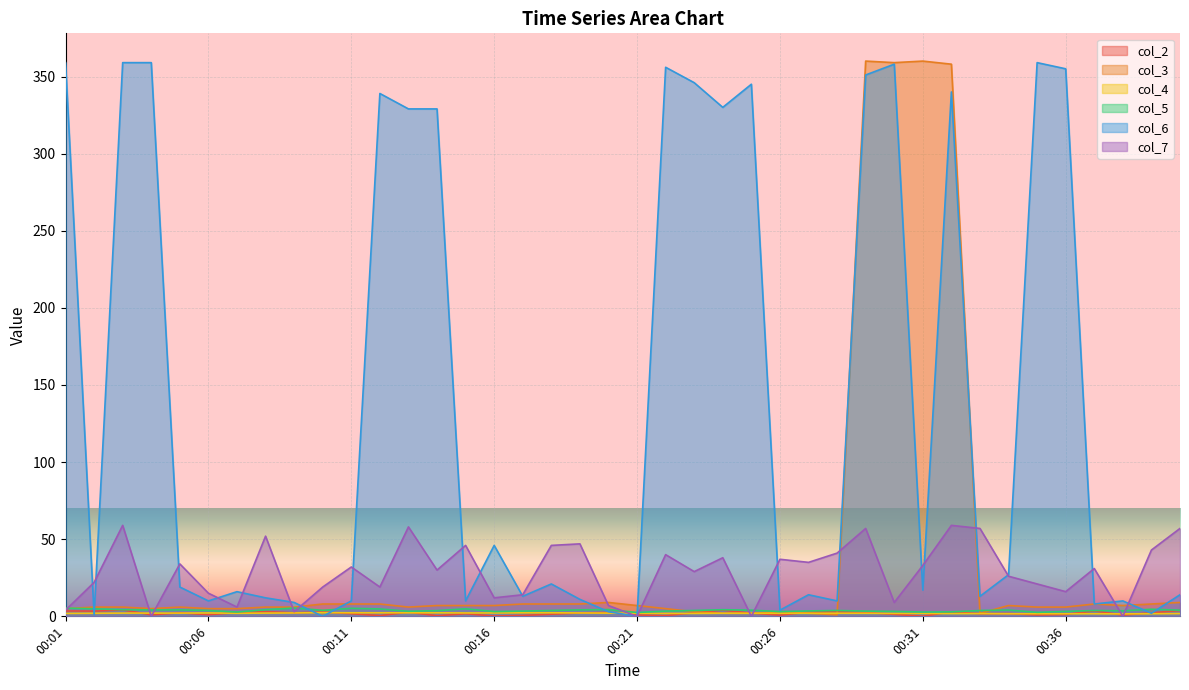

At which category is the sum across all series the highest?

00:29